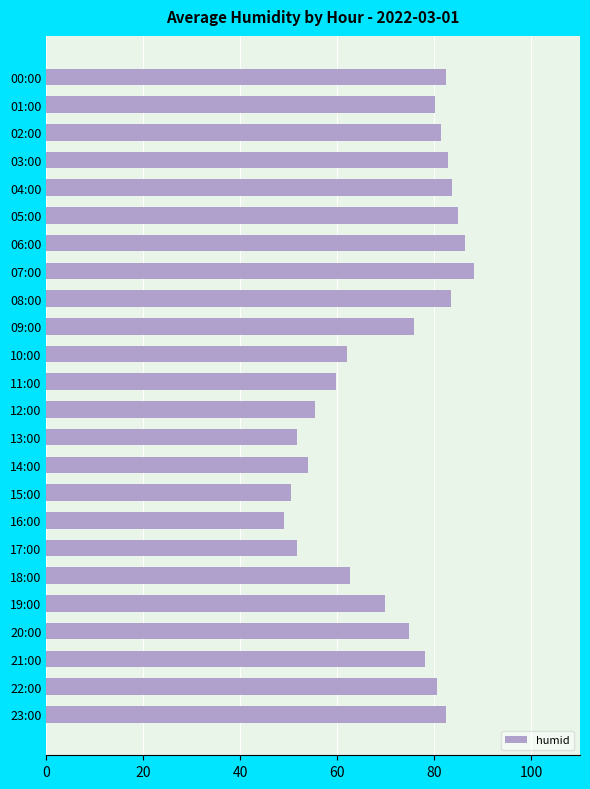

How many data points are less than 78?

12